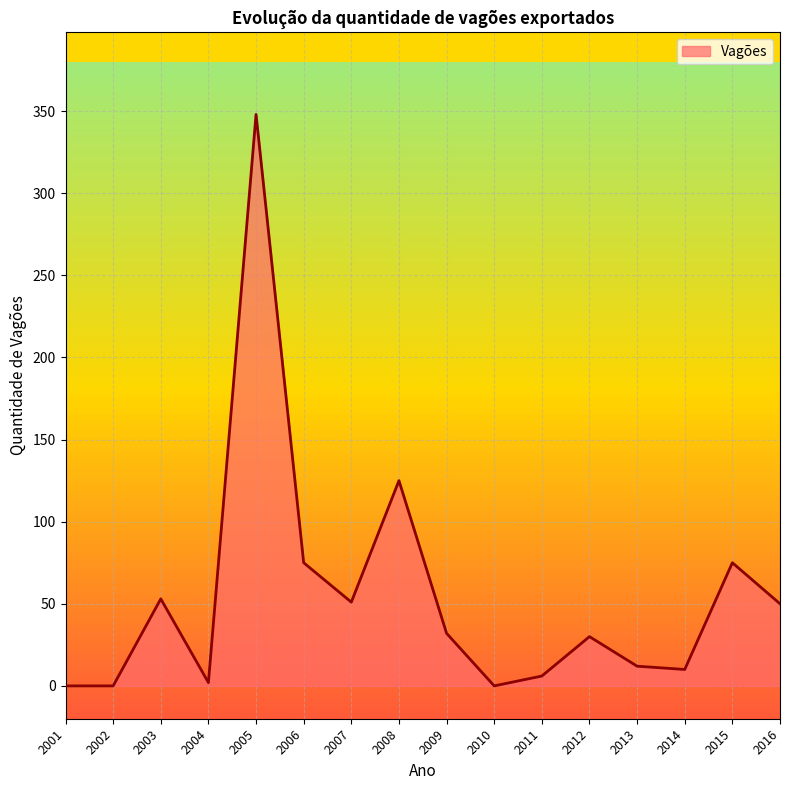

What is the difference between the maximum and minimum values?

348